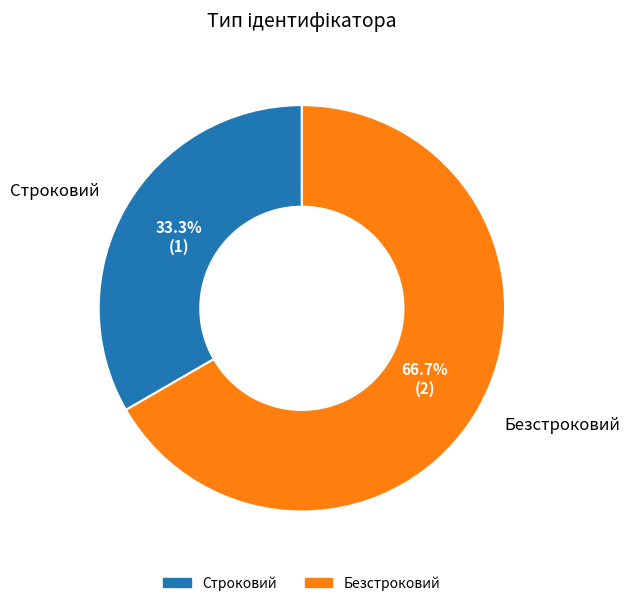

What portion of the pie excludes Строковий?

66.7%